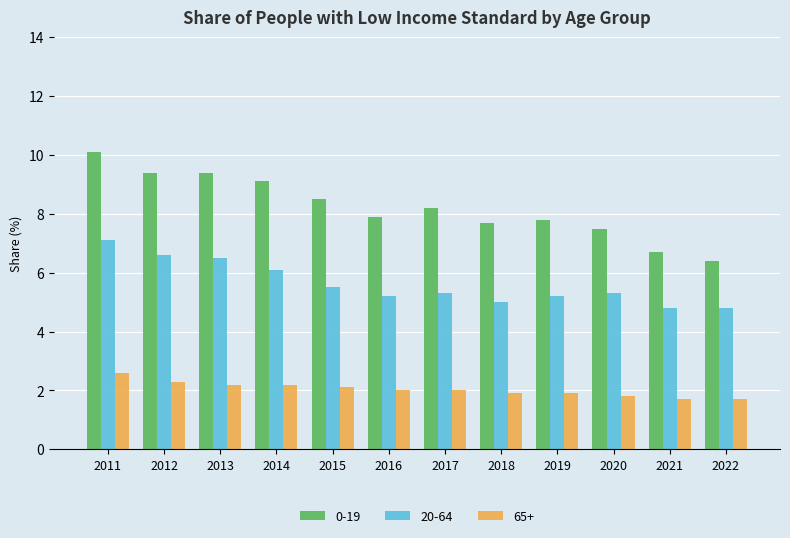

What is the value of the 65+ bar at the 8th from the left?

1.9